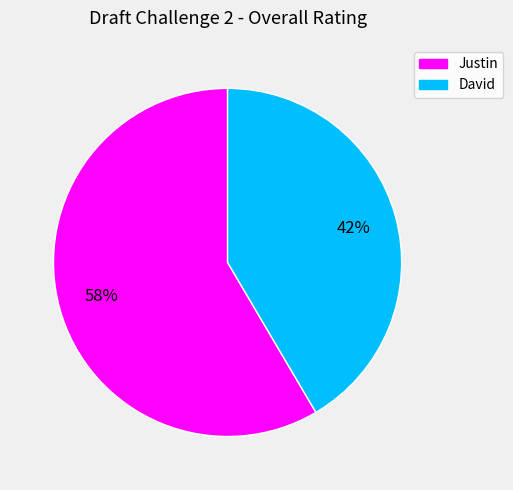

Is it true that David is 42% of the pie?

True